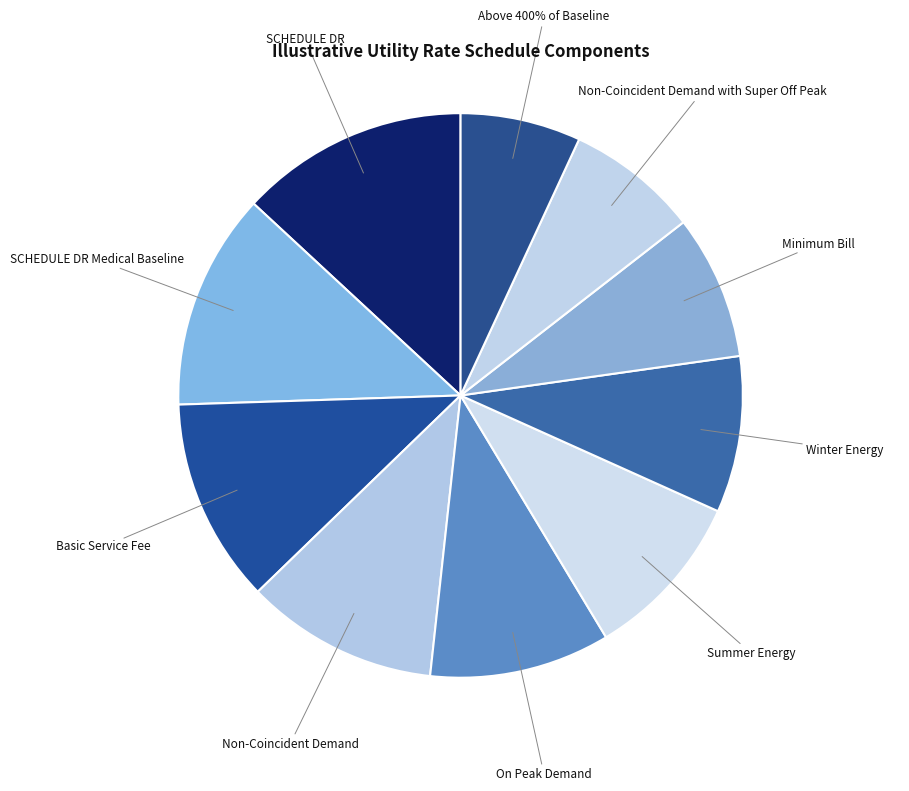

How many slices are in this pie chart?

10